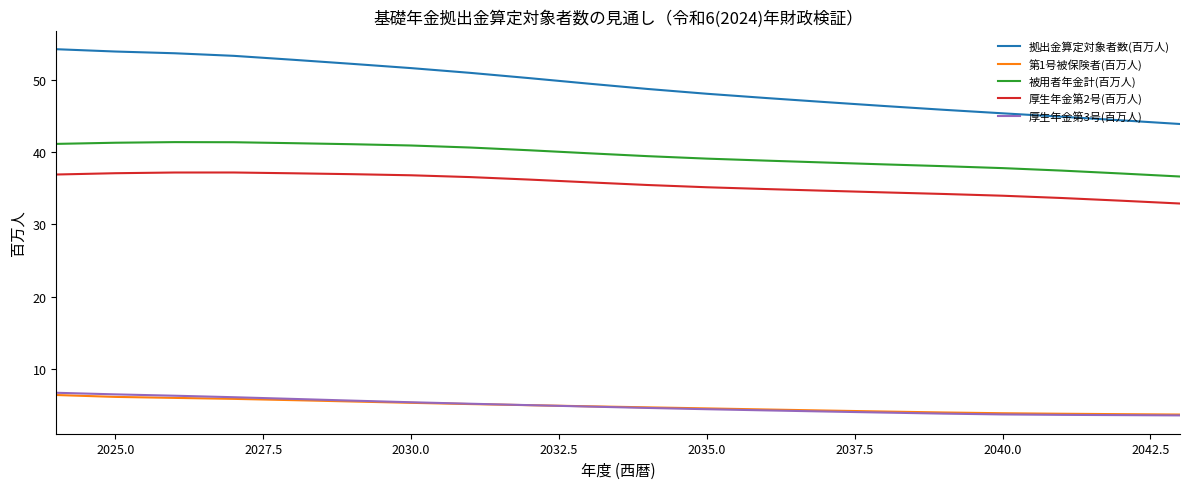

Does the chart have visible grid lines?

No